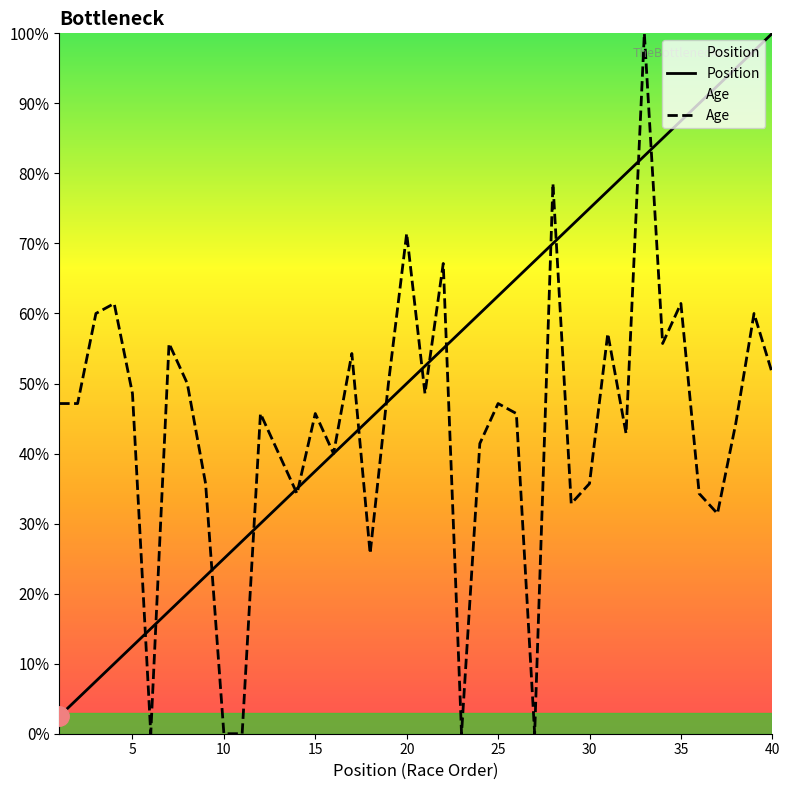

List the series in order of their overall mean, lowest first.

Age, Position